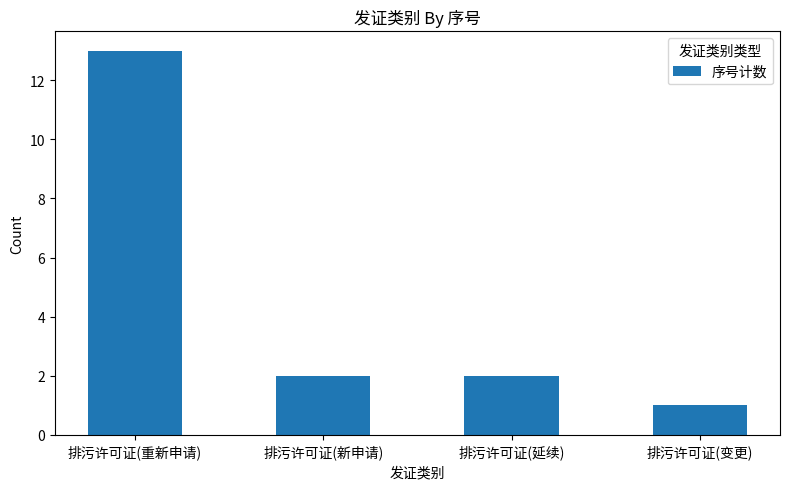

How many bars are there in total?

4